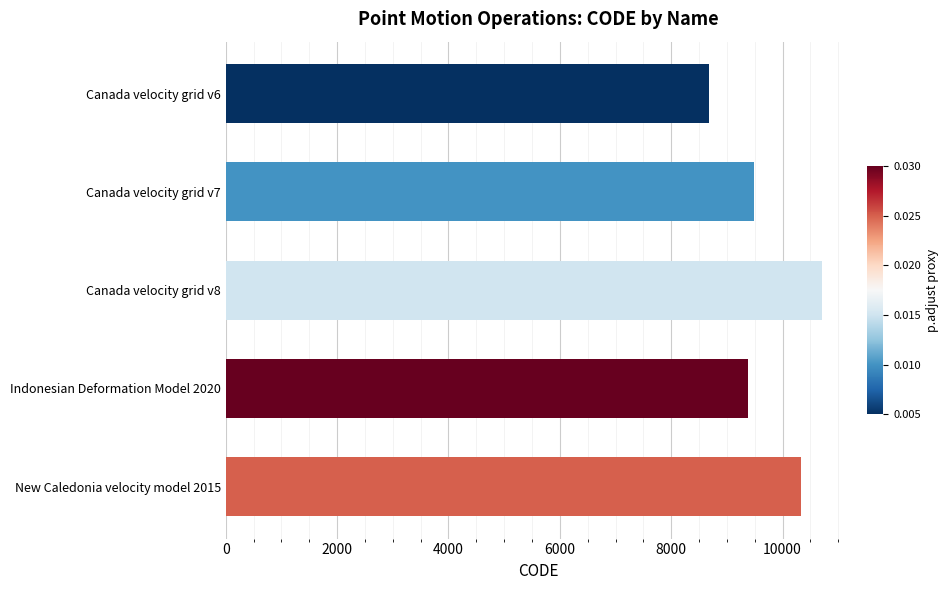

Reading top to bottom, what are all the values shown in this chart?

8676	9483	10707	9375	10323